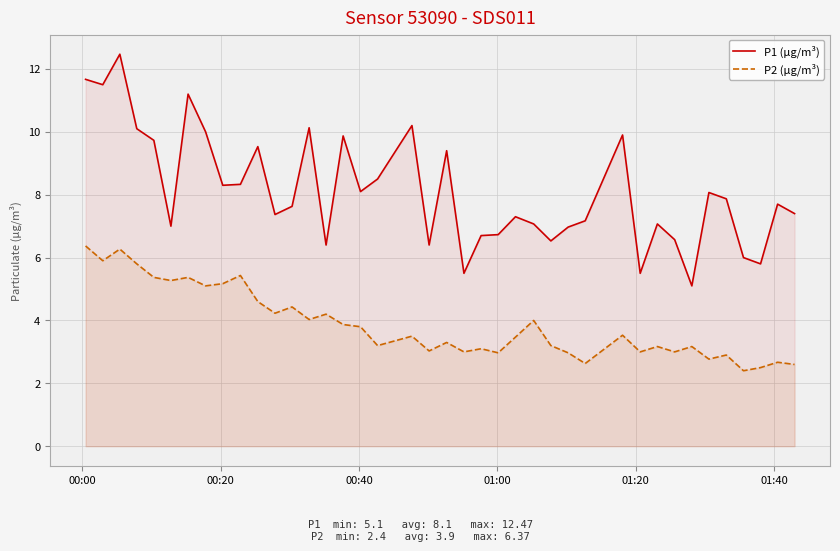

What are all the series names shown in the legend?

P1 (µg/m³), P2 (µg/m³)